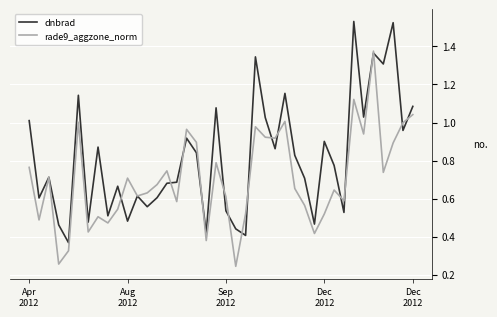

Which series has the largest total across all categories?

dnbrad